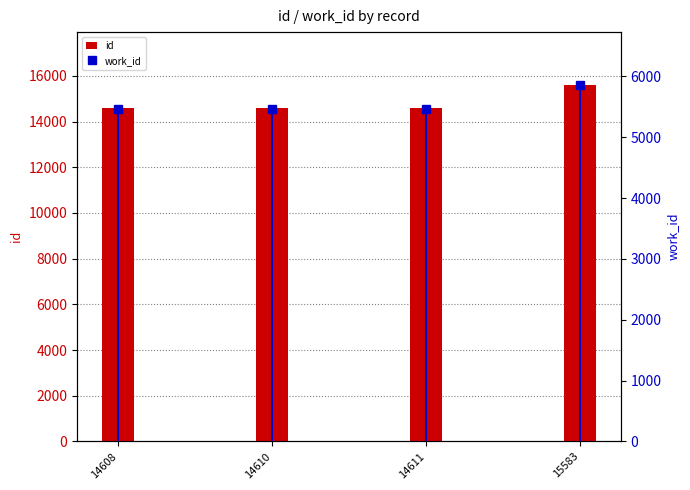

What is the maximum value for work_id?

5851